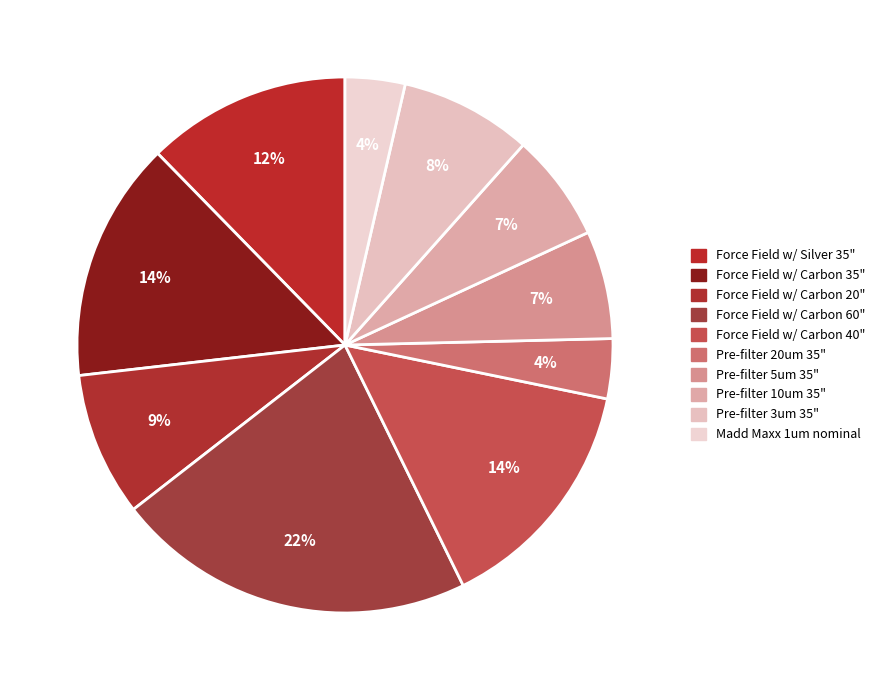

The Force Field w/ Carbon 35" slice represents 14% of the pie. True or false?

True